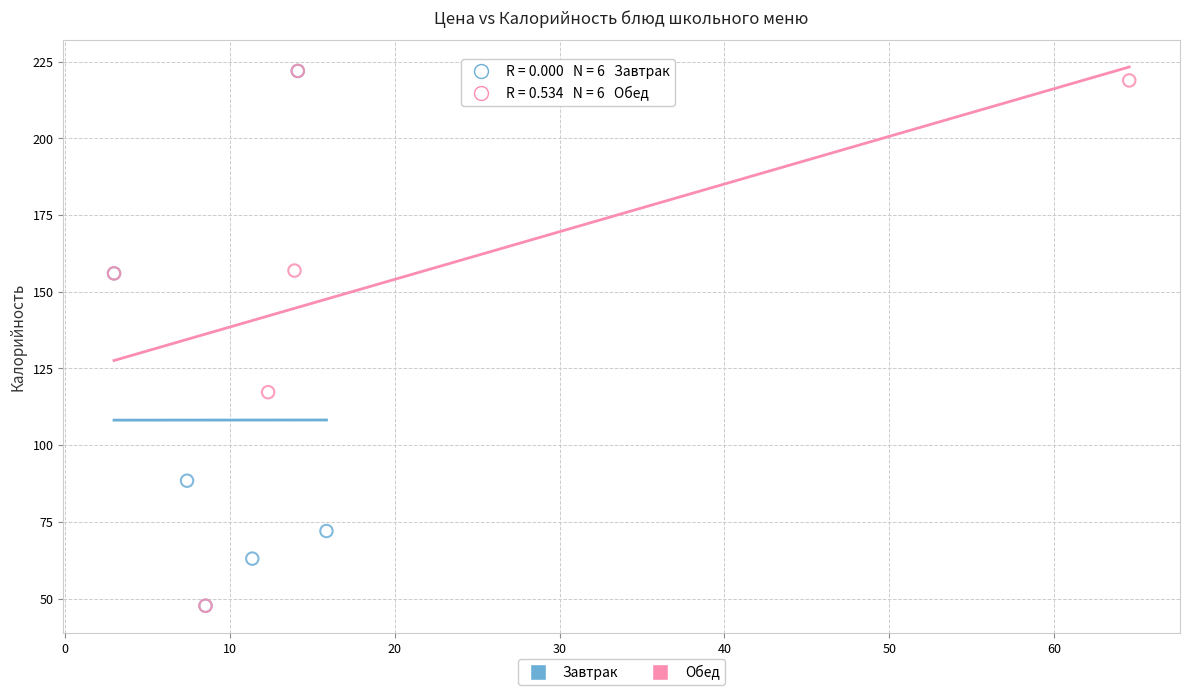

What are all the series names shown in the legend?

Завтрак, Обед